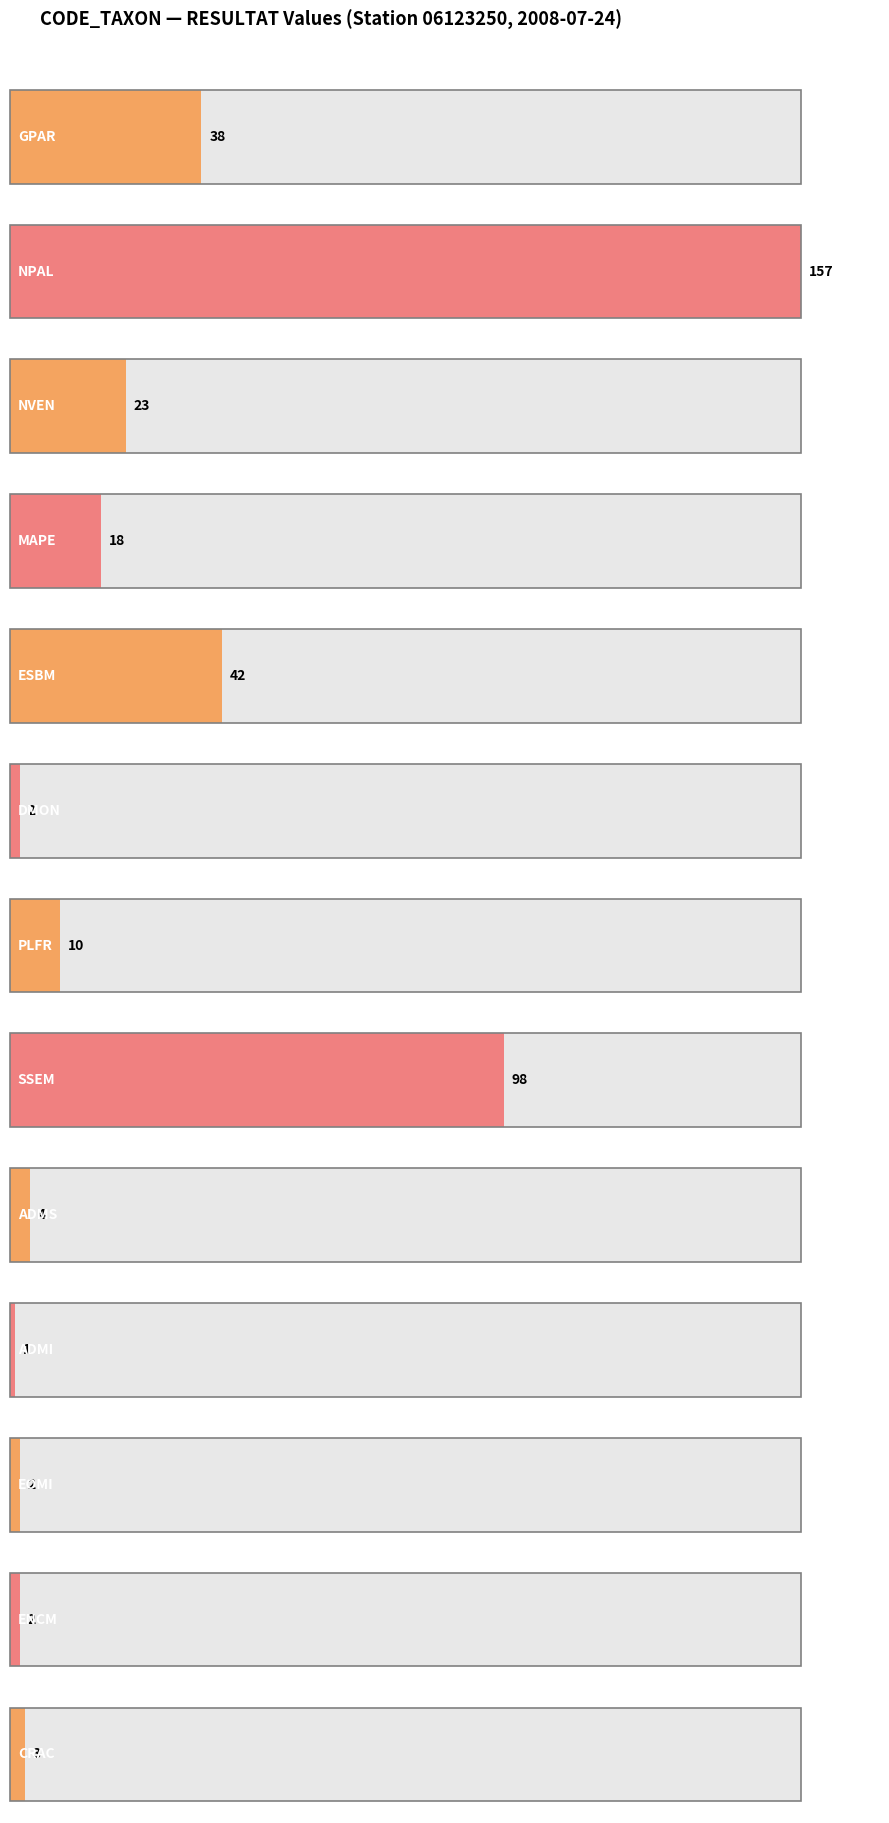

What is the value of the 1st bar from the left?

38